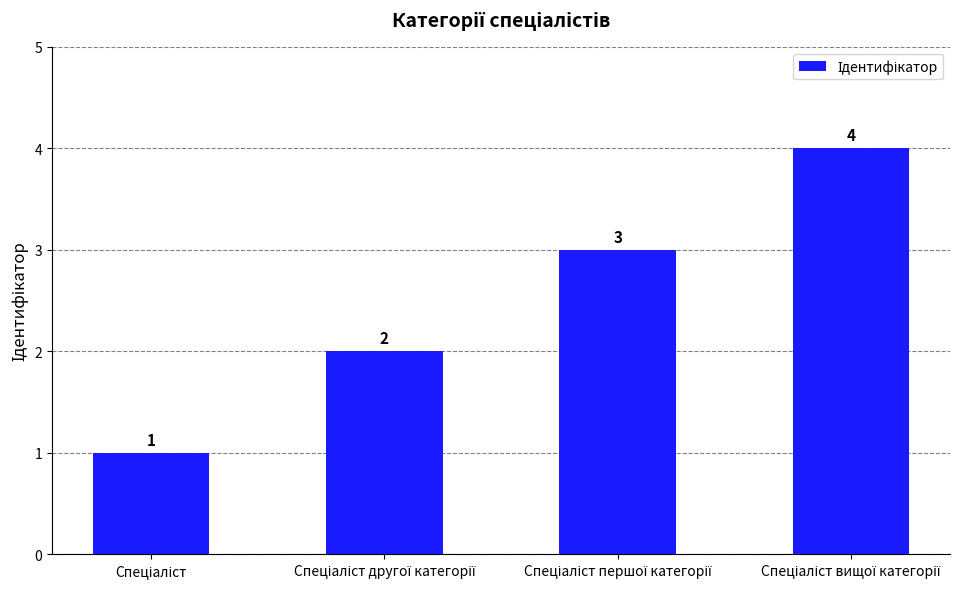

What is the value of the 3rd bar from the left?

3